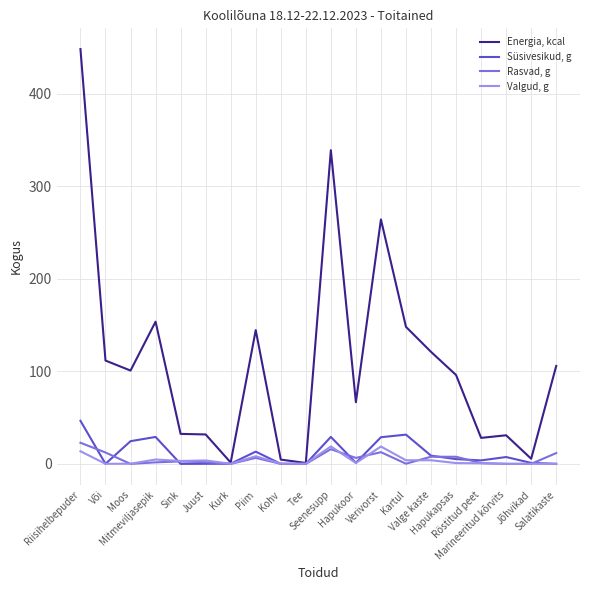

Which series has the widest spread of values?

Energia, kcal